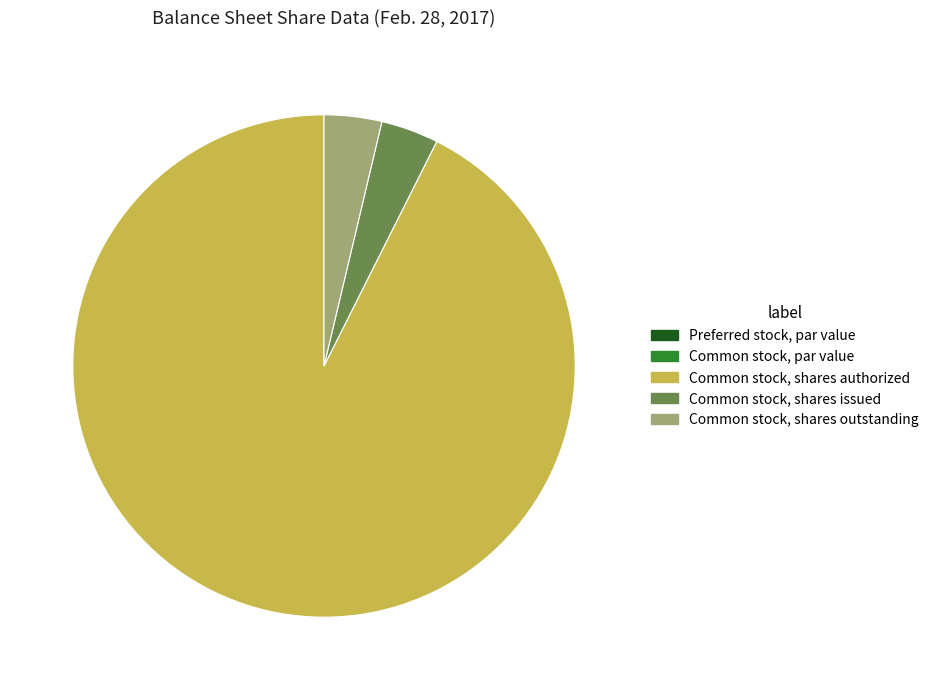

True or false: Common stock, shares outstanding accounts for 4% of the total.

True